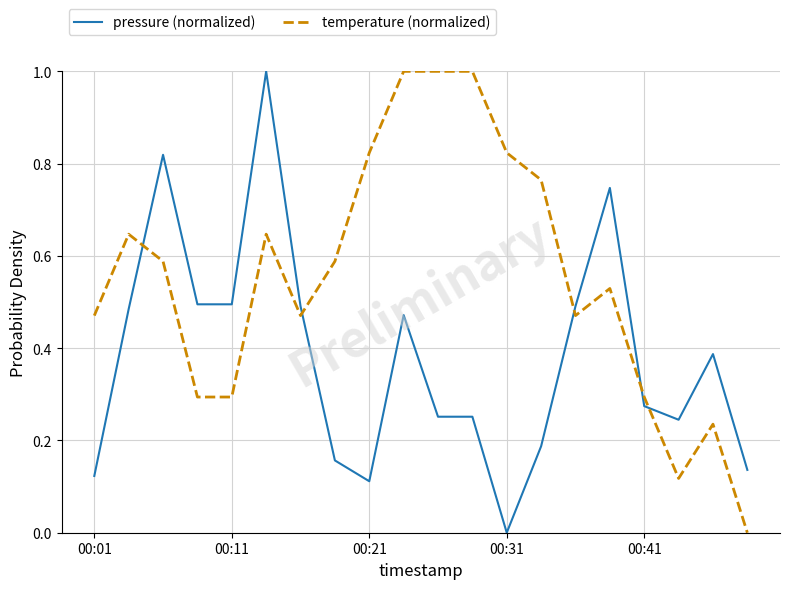

Does the chart display data point markers on the line(s)?

No